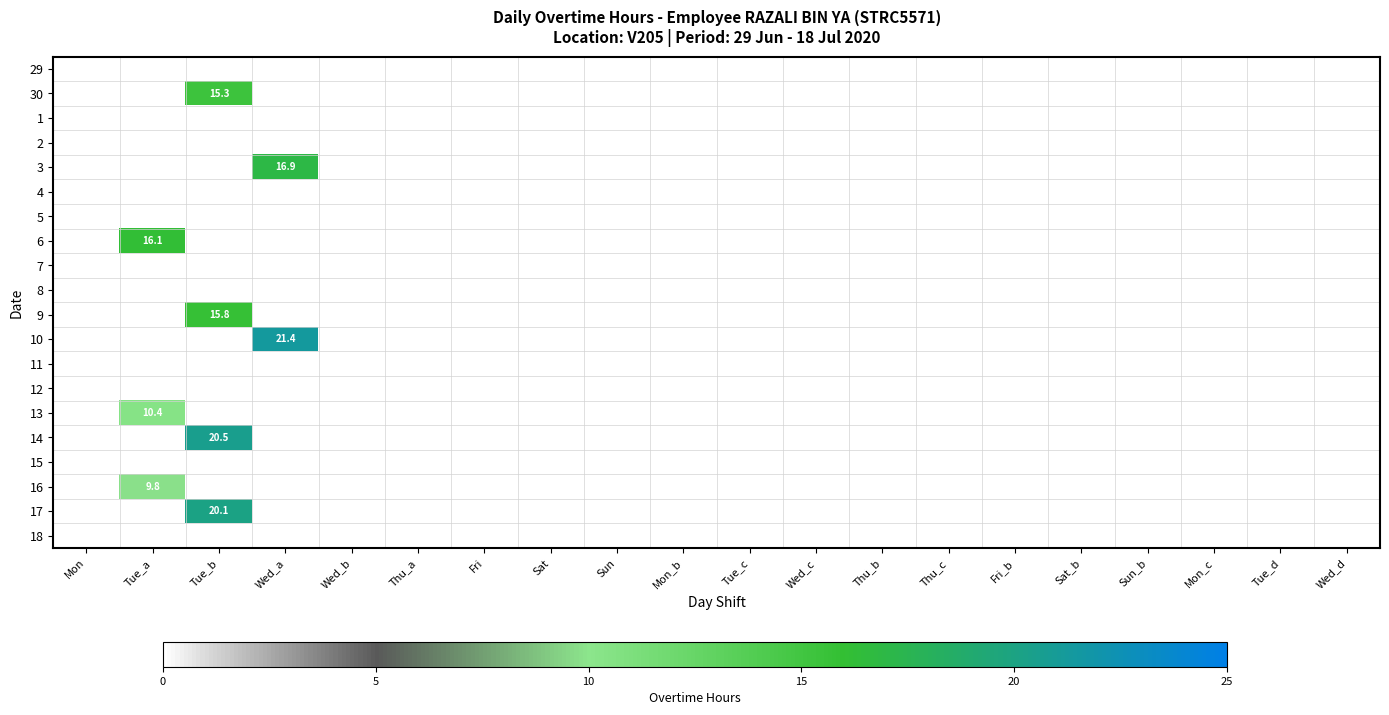

Between Sun and Thu_c, which is larger?

Sun